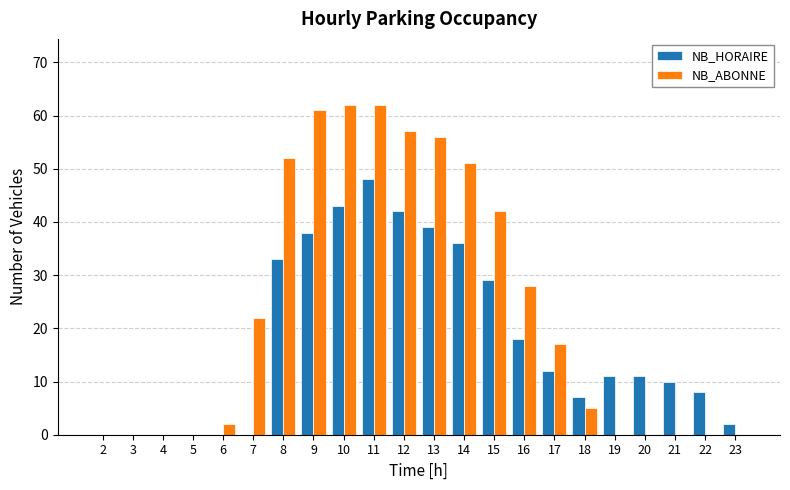

Where does the NB_HORAIRE series first go above 11?

8